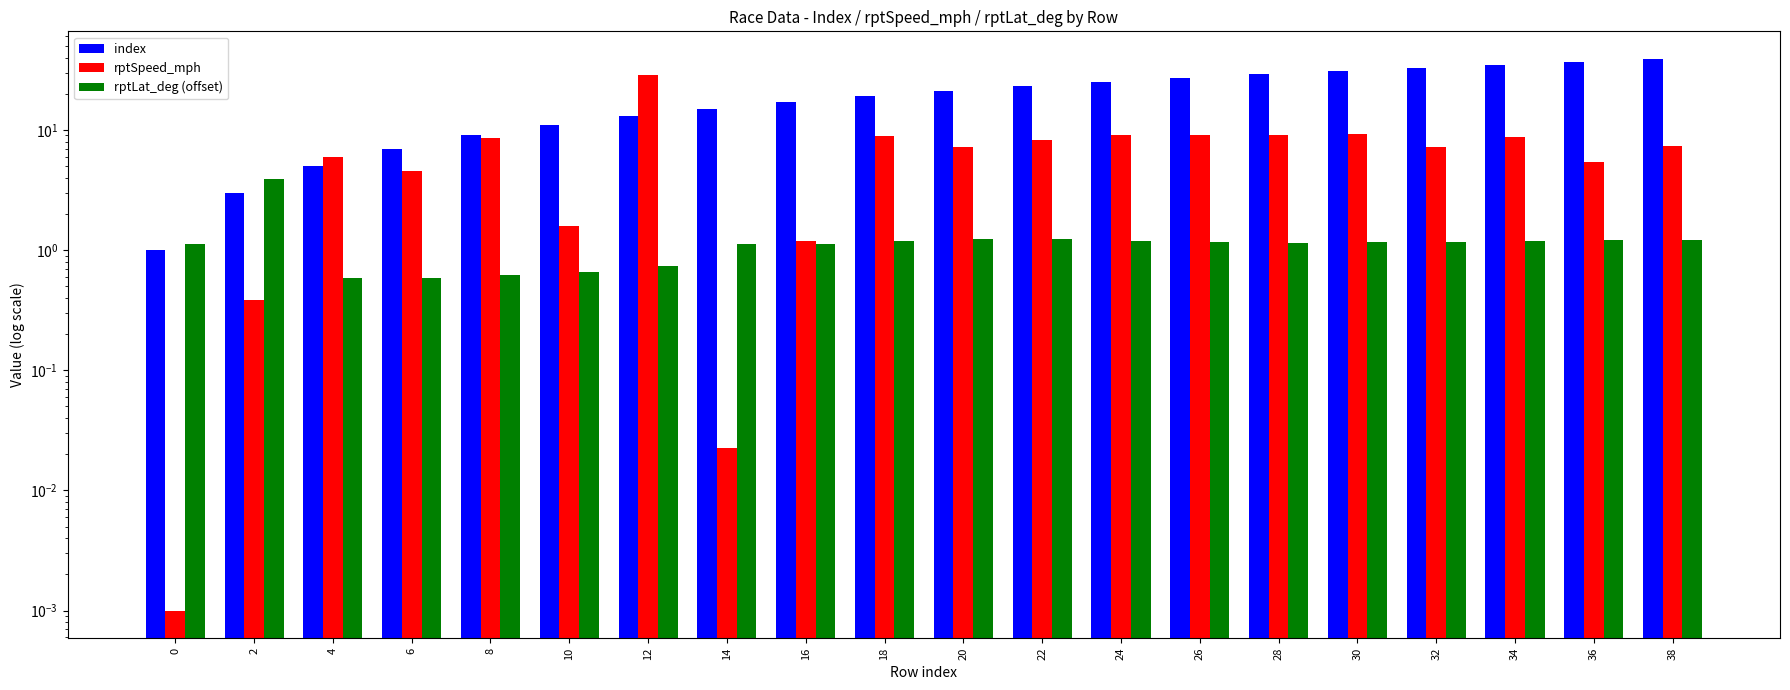

Reading right to left, transcribe all the data shown in this chart.

index: 39.0	37.0	35.0	33.0	31.0	29.0	27.0	25.0	23.0	21.0	19.0	17.0	15.0	13.0	11.0	9.0	7.0	5.0	3.0	1.0
rptSpeed_mph: 7.3	5.4	8.7	7.2	9.2	9.1	9.1	9.1	8.3	7.2	8.8	1.2	0.0	28.5	1.6	8.6	4.5	6.0	0.4	0.0
rptLat_deg (offset): 1.2	1.2	1.2	1.2	1.2	1.1	1.2	1.2	1.2	1.2	1.2	1.1	1.1	0.7	0.7	0.6	0.6	0.6	3.9	1.1